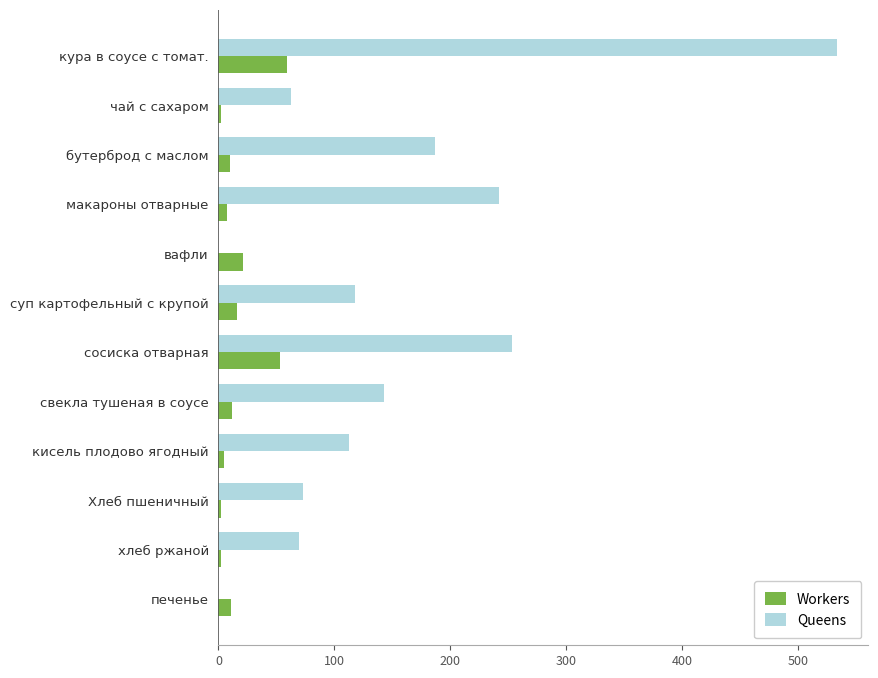

At which category is the sum across all series the highest?

кура в соусе с томат.